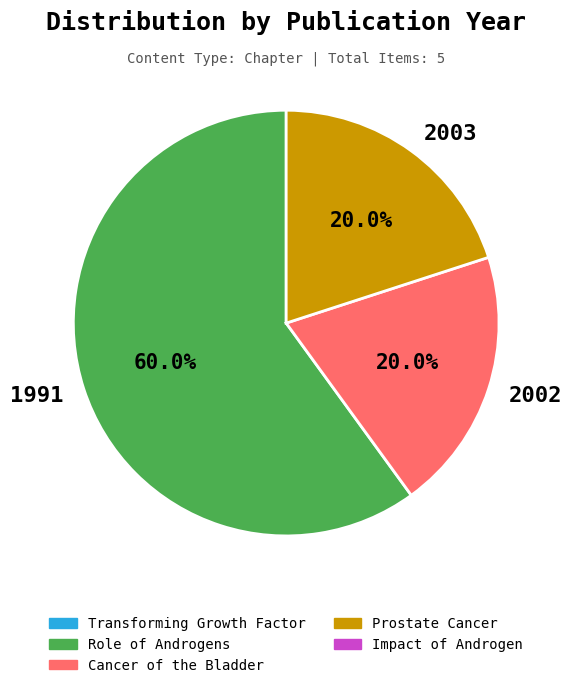

Is there any slice that represents more than half of the pie?

Yes